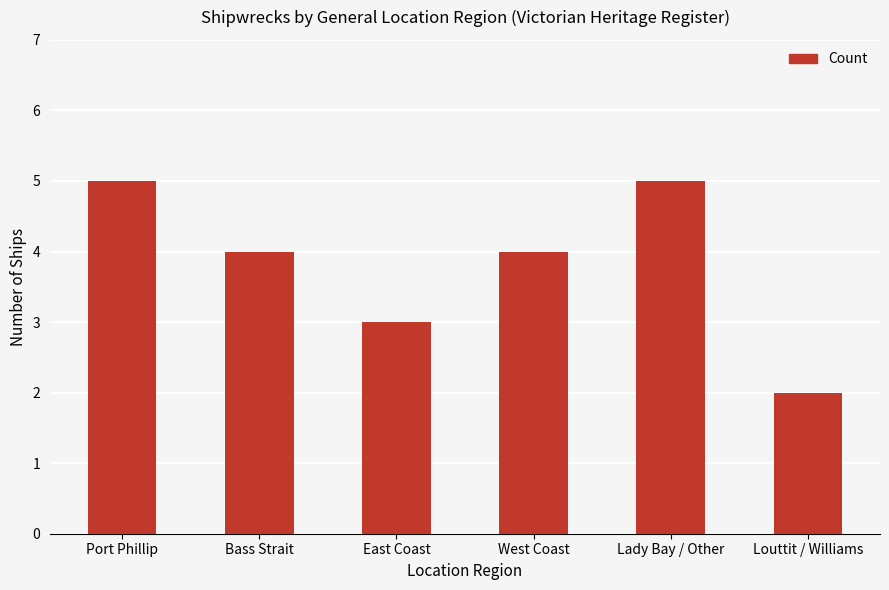

What is the label of the 1st bar from the right?

Louttit / Williams